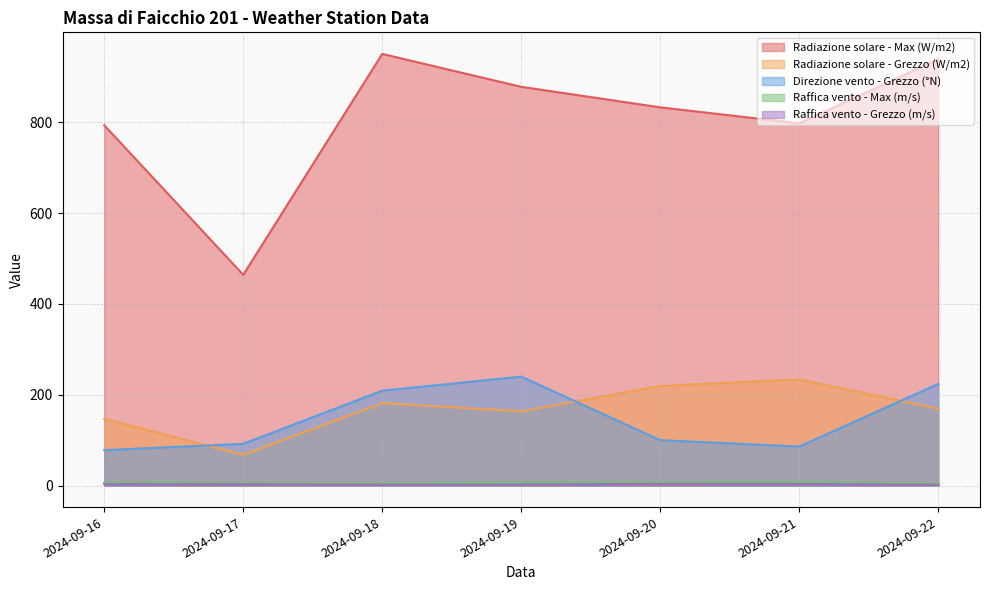

What is the average value of the Raffica vento - Grezzo (m/s) series?

2.7